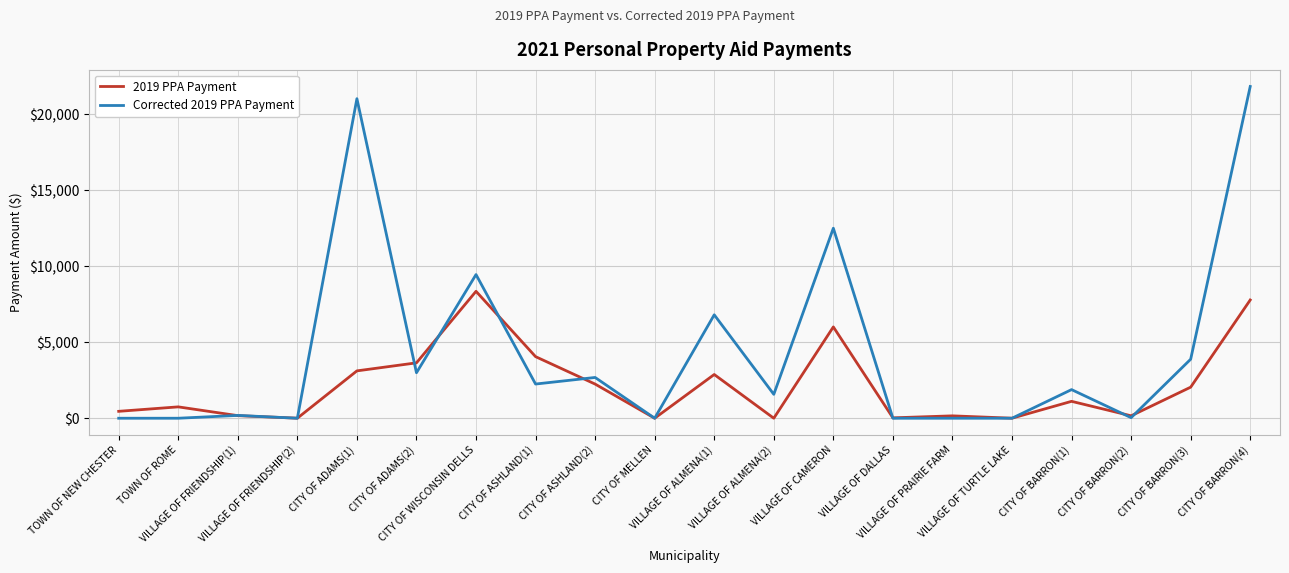

The value of Corrected 2019 PPA Payment at CITY OF ASHLAND(2) is 1511.1. True or false?

False